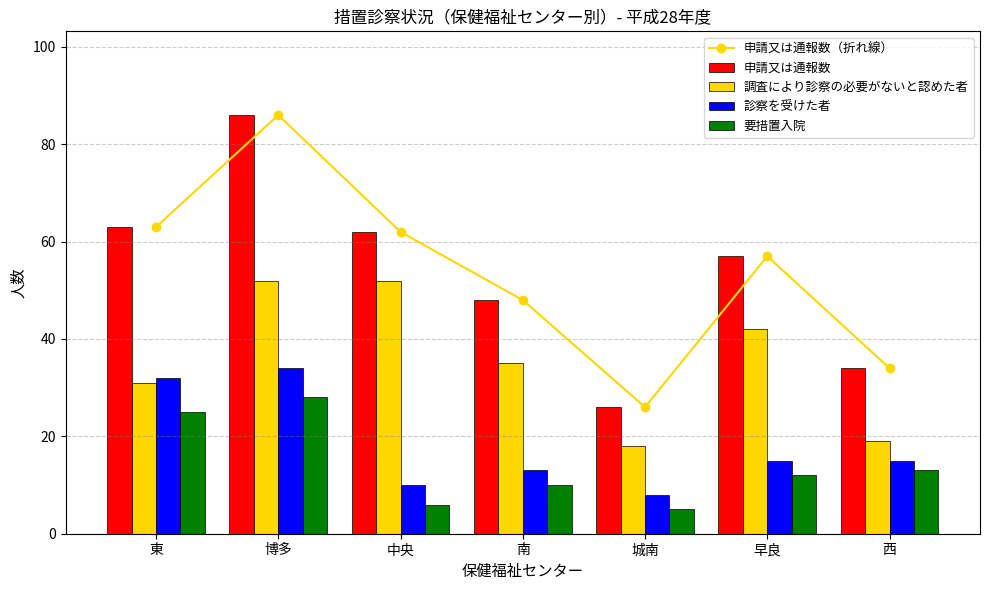

What is the total value across all series at 西?

115